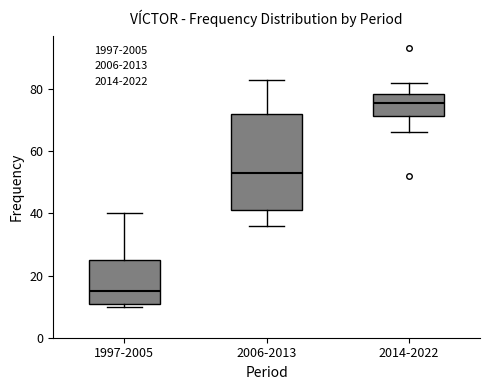

Which box's median line is the highest?

2014-2022